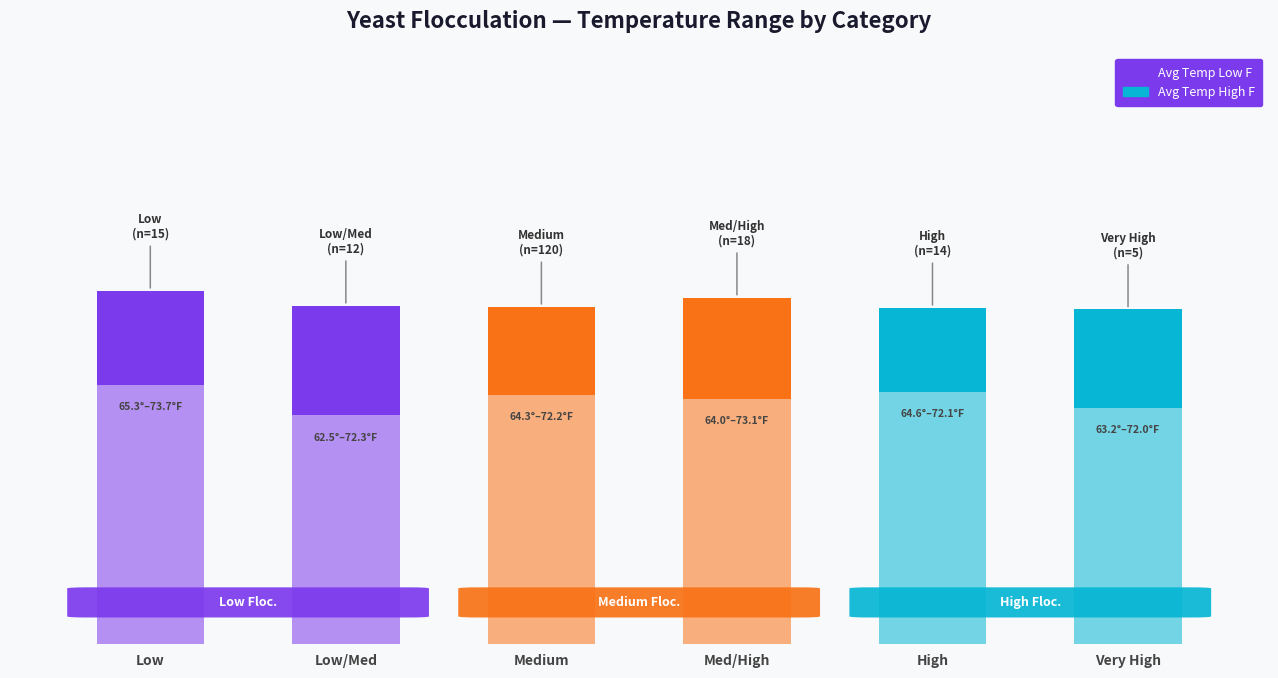

What position from the left is Medium?

3